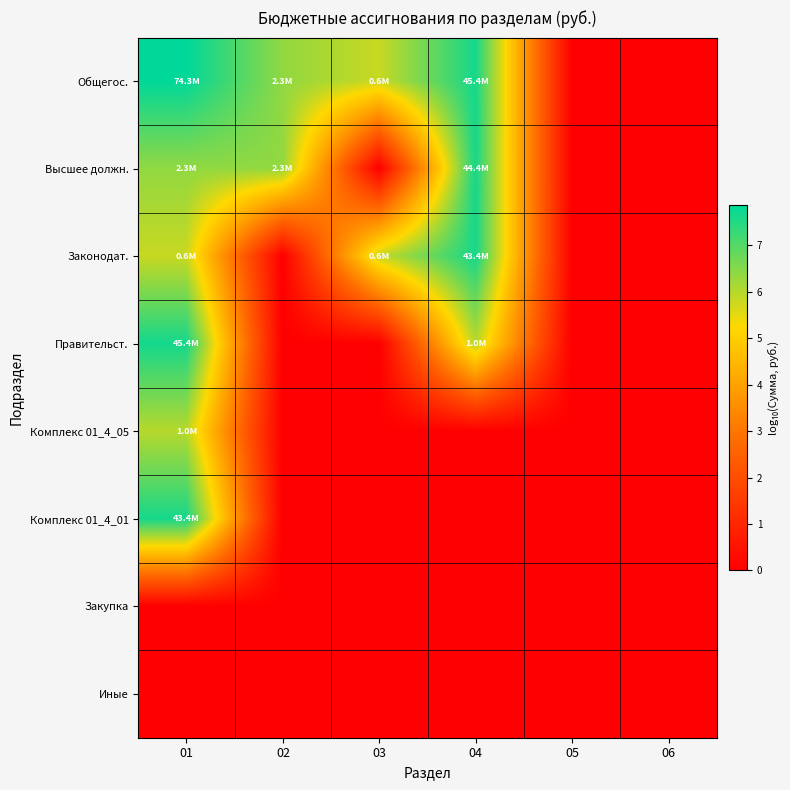

Reading right to left, transcribe all the data shown in this chart.

Общегос.: 06=0.0	05=0.0	04=7.7	03=5.8	02=6.4	01=7.9
Высшее должн.: 06=0.0	05=0.0	04=7.6	03=0.0	02=6.4	01=6.4
Законодат.: 06=0.0	05=0.0	04=7.6	03=5.8	02=0.0	01=5.8
Правительст.: 06=0.0	05=0.0	04=6.0	03=0.0	02=0.0	01=7.7
Комплекс 01_4_05: 06=0.0	05=0.0	04=0.0	03=0.0	02=0.0	01=6.0
Комплекс 01_4_01: 06=0.0	05=0.0	04=0.0	03=0.0	02=0.0	01=7.6
Закупка: 06=0.0	05=0.0	04=0.0	03=0.0	02=0.0	01=0.0
Иные: 06=0.0	05=0.0	04=0.0	03=0.0	02=0.0	01=0.0